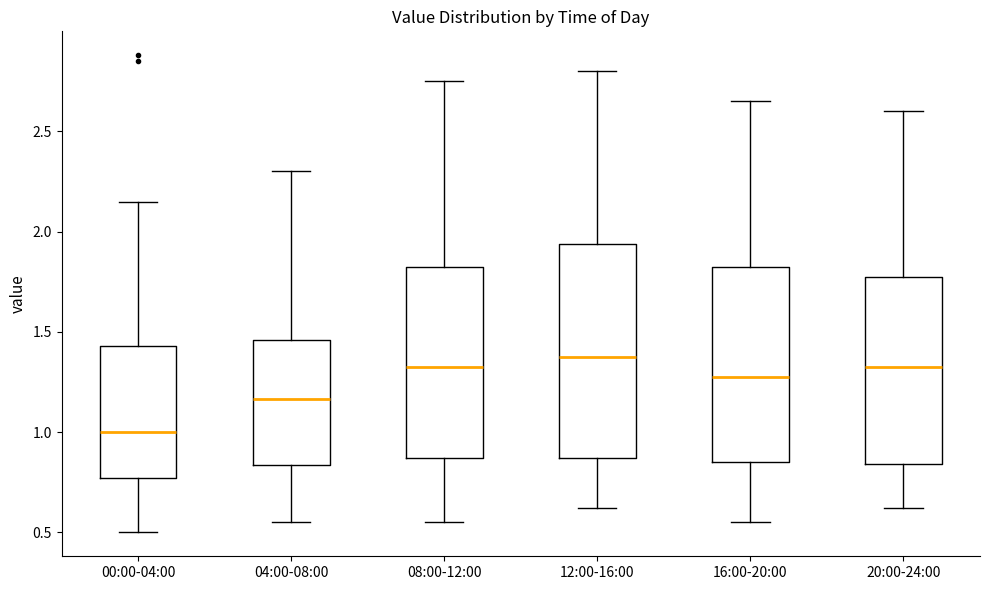

Reading left to right, transcribe this box plot: for each box, give where its median line is, the range the box spans, and where its two whiskers end, as read against the y-axis. The values are not printed on the chart, so give them approximately, as read against the axis.

00:00-04:00: median 1.00, box 0.75 to 1.45, whiskers 0.50 to 2.15
04:00-08:00: median 1.15, box 0.85 to 1.45, whiskers 0.55 to 2.30
08:00-12:00: median 1.35, box 0.85 to 1.85, whiskers 0.55 to 2.75
12:00-16:00: median 1.40, box 0.85 to 1.95, whiskers 0.60 to 2.80
16:00-20:00: median 1.30, box 0.85 to 1.85, whiskers 0.55 to 2.65
20:00-24:00: median 1.35, box 0.85 to 1.80, whiskers 0.60 to 2.60